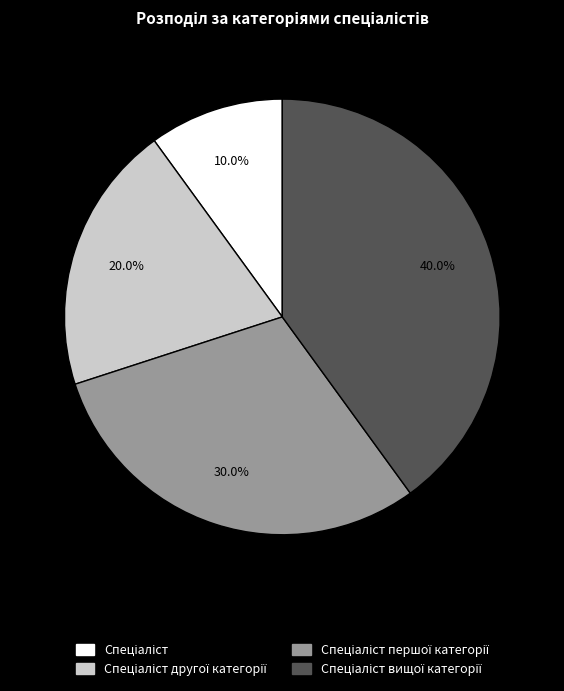

Count the number of slices in the pie.

4